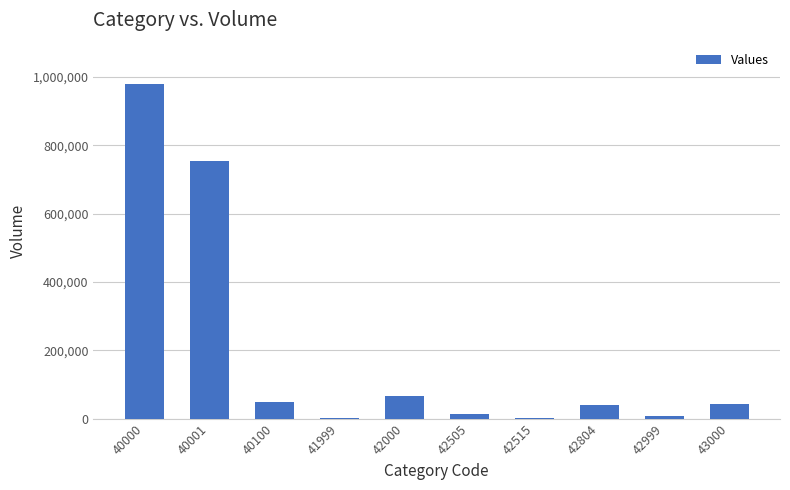

What is the ratio of the value at 42000 to the value at 40000?

0.1